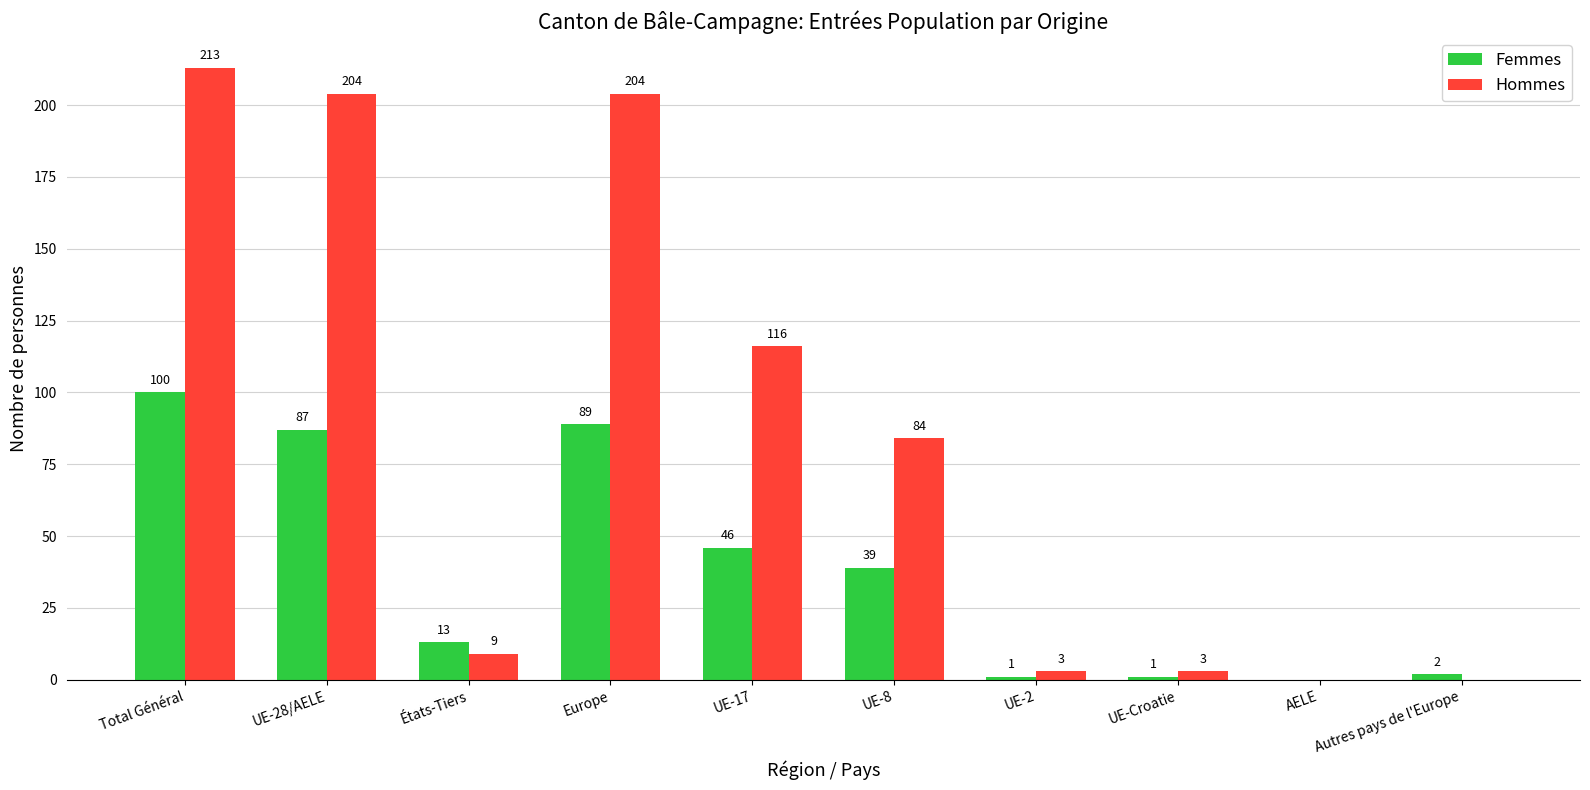

What is the greatest value displayed?

213